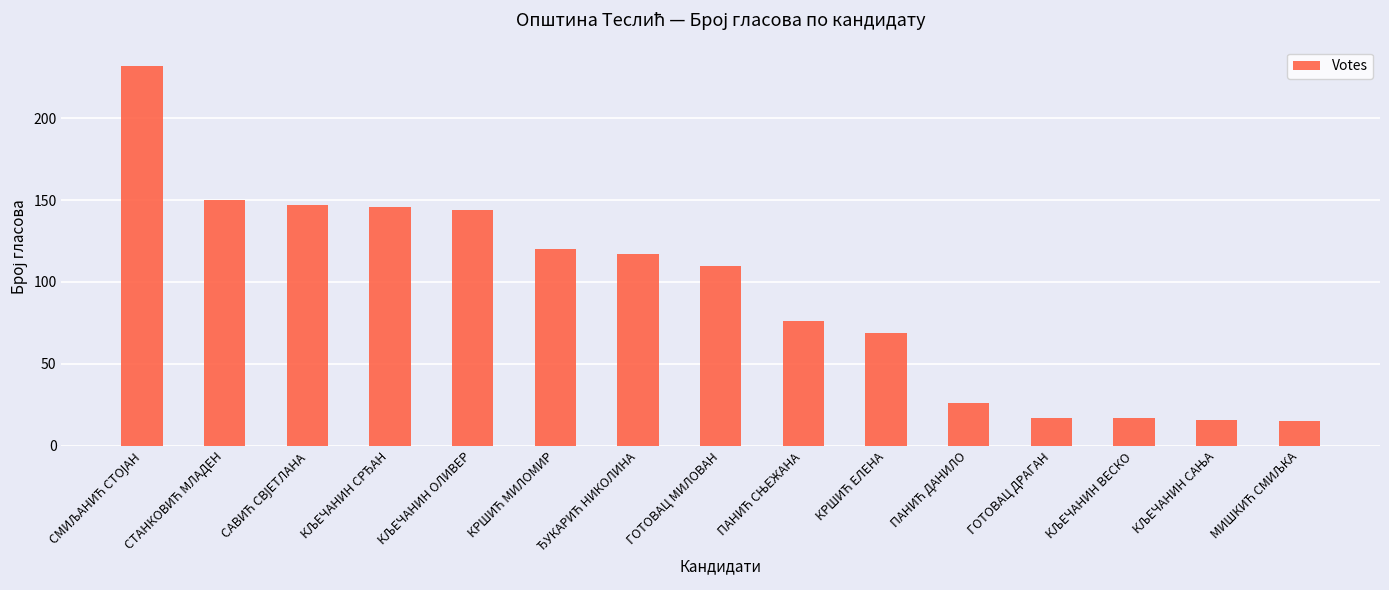

What is the difference between the maximum and minimum values?

217